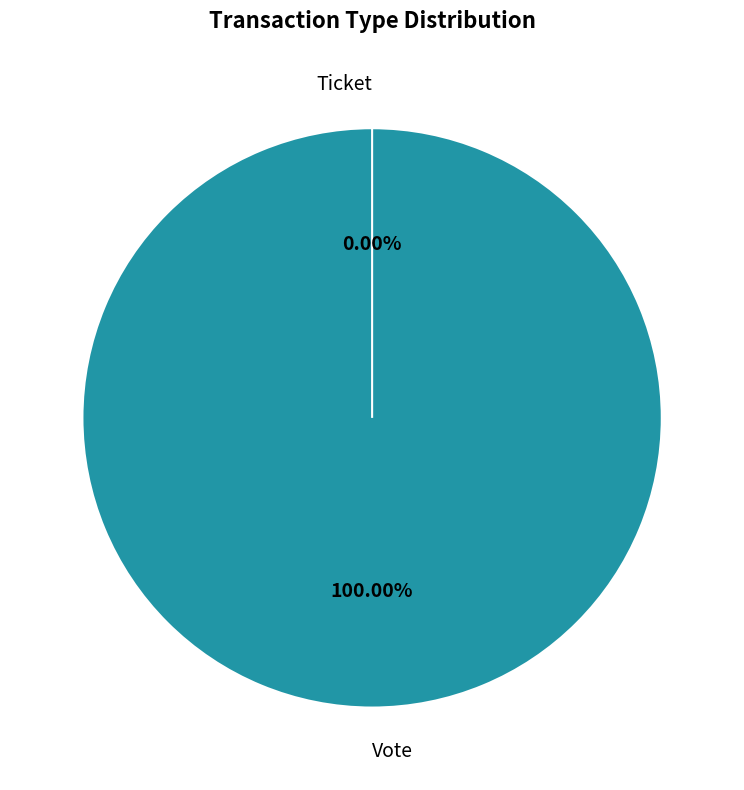

To the nearest percent, what is the average slice percentage?

50%